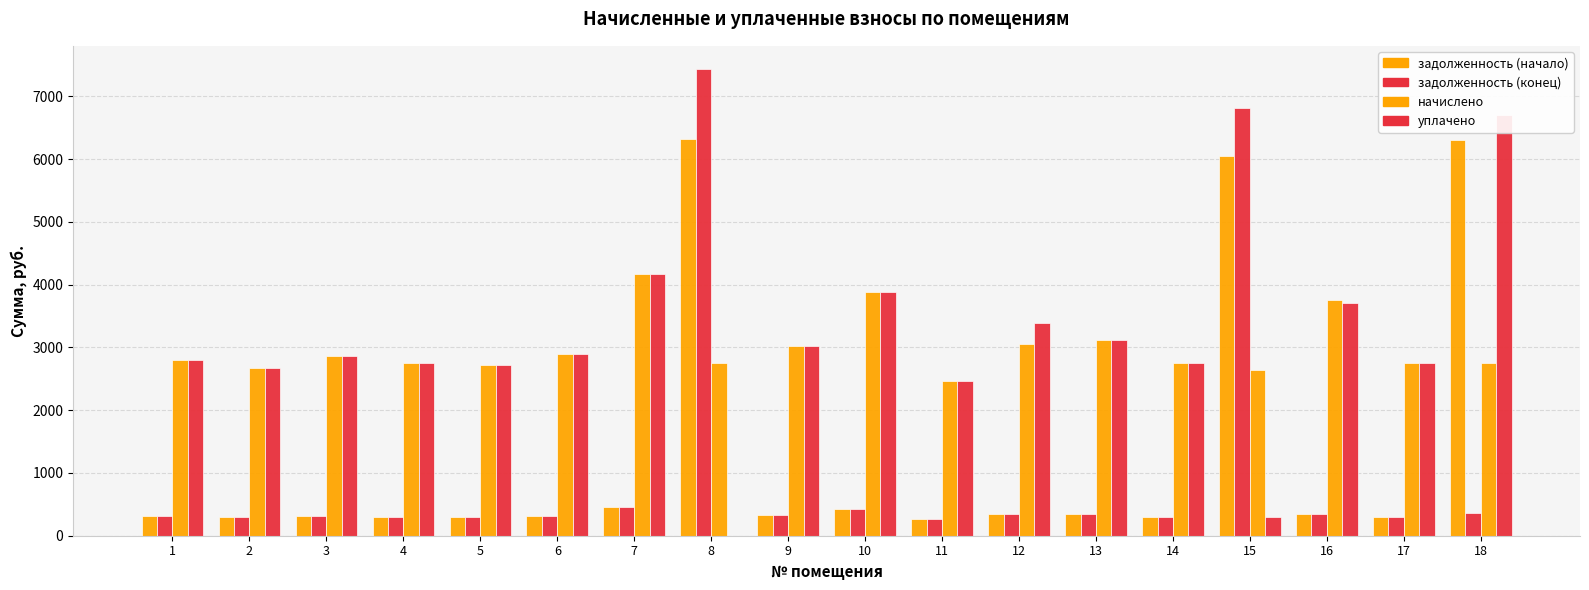

What is the spread (max minus min) of values at 3?

2550.2